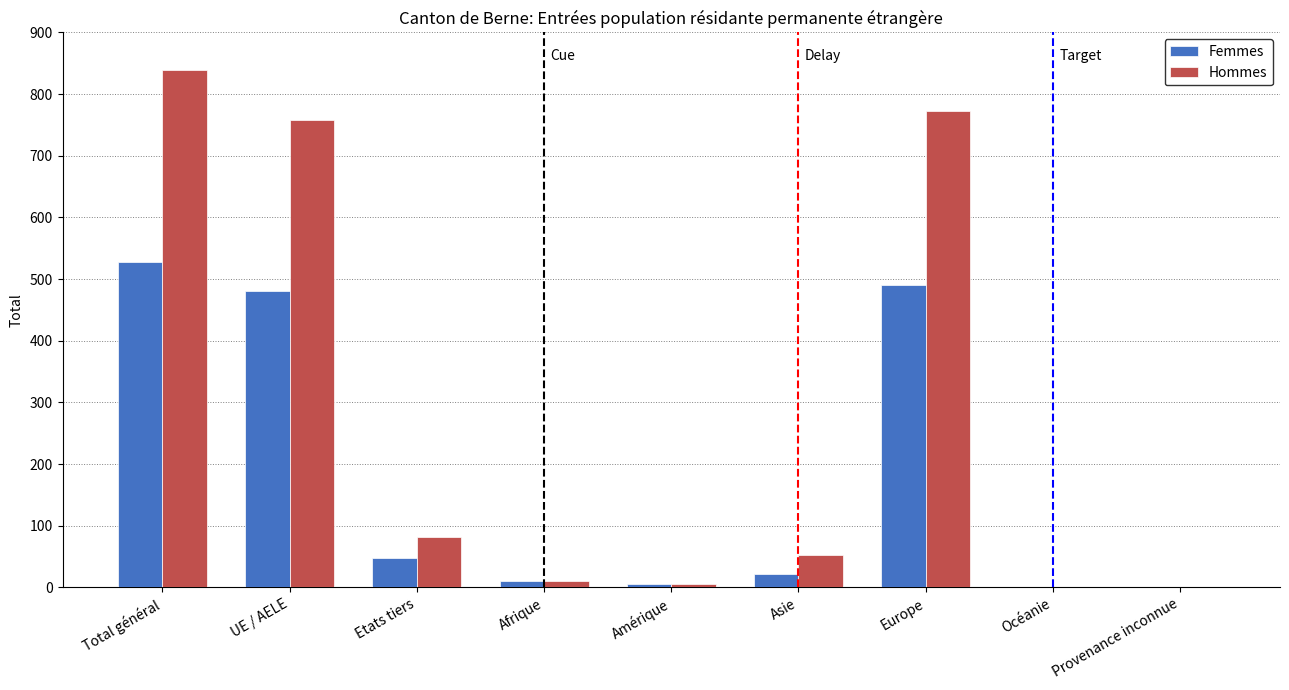

Reading left to right, transcribe all the data shown in this chart.

Femmes: Total général=528	UE / AELE=481	Etats tiers=47	Afrique=10	Amérique=6	Asie=22	Europe=490	Océanie=0	Provenance inconnue=0
Hommes: Total général=839	UE / AELE=758	Etats tiers=81	Afrique=10	Amérique=5	Asie=52	Europe=772	Océanie=0	Provenance inconnue=0